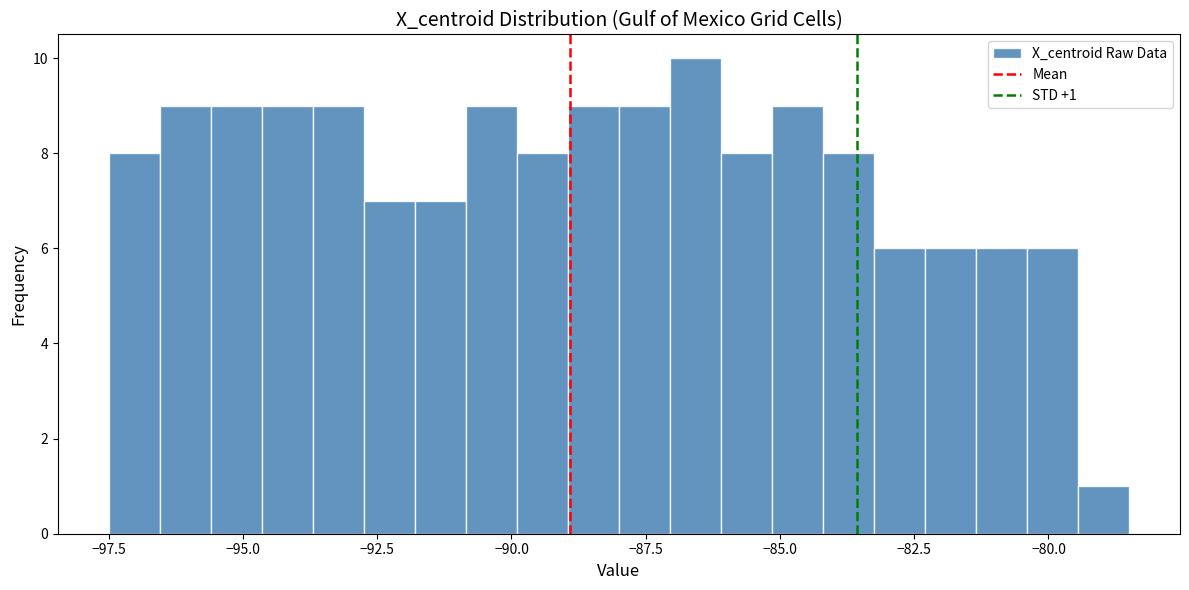

Around what value on the x-axis is the tallest bar? Give the approximate position of its centre, as read against the axis.

-86.5